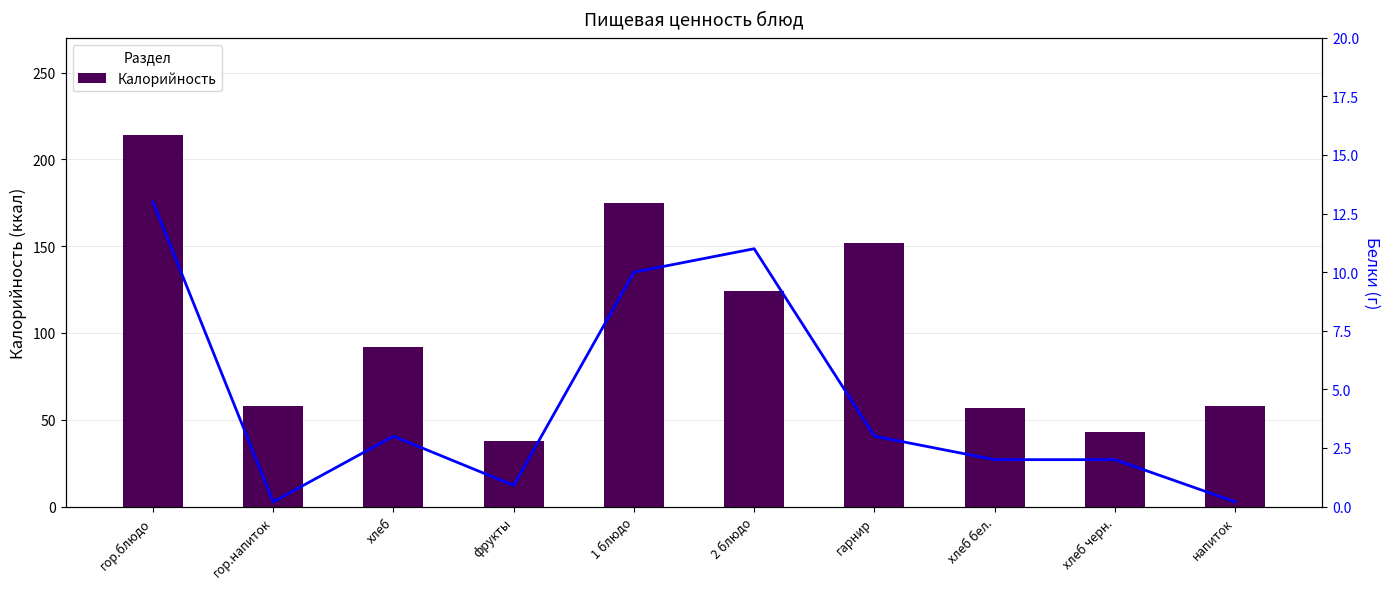

At хлеб черн., list the series in order from largest to smallest.

Калорийность, Белки